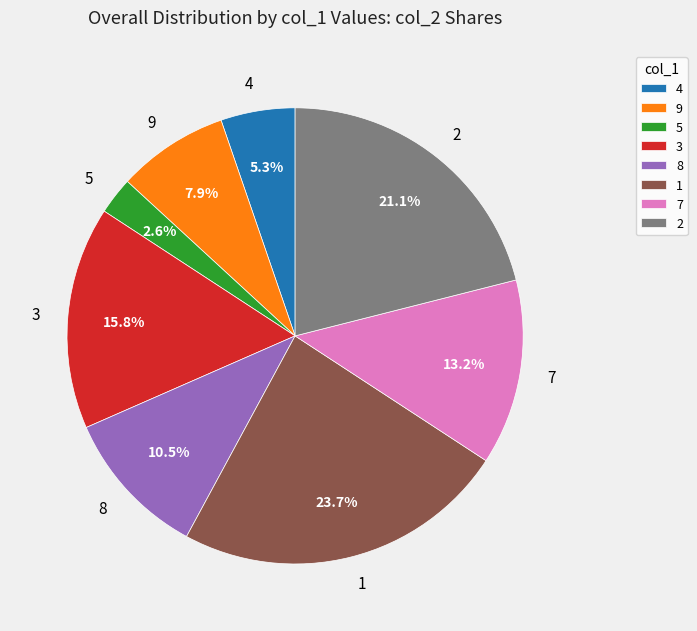

Rank the categories by value from lowest to highest.

5, 4, 9, 8, 7, 3, 2, 1